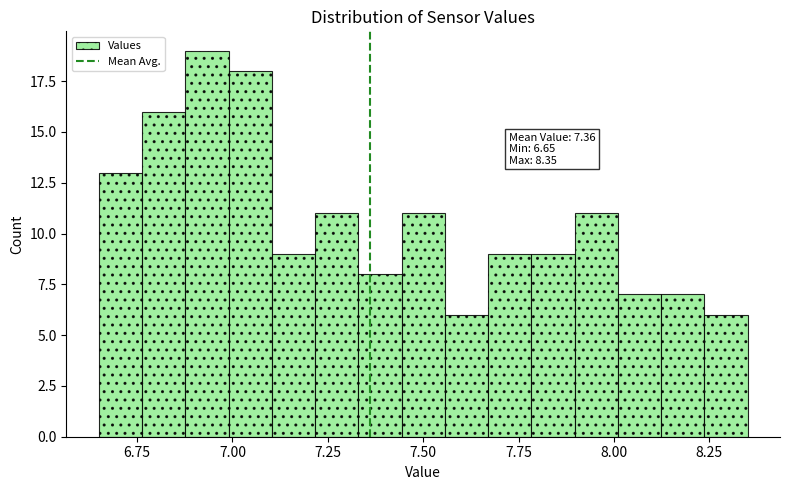

Around what value on the x-axis is the tallest bar? Give the approximate position of its centre, as read against the axis.

6.95